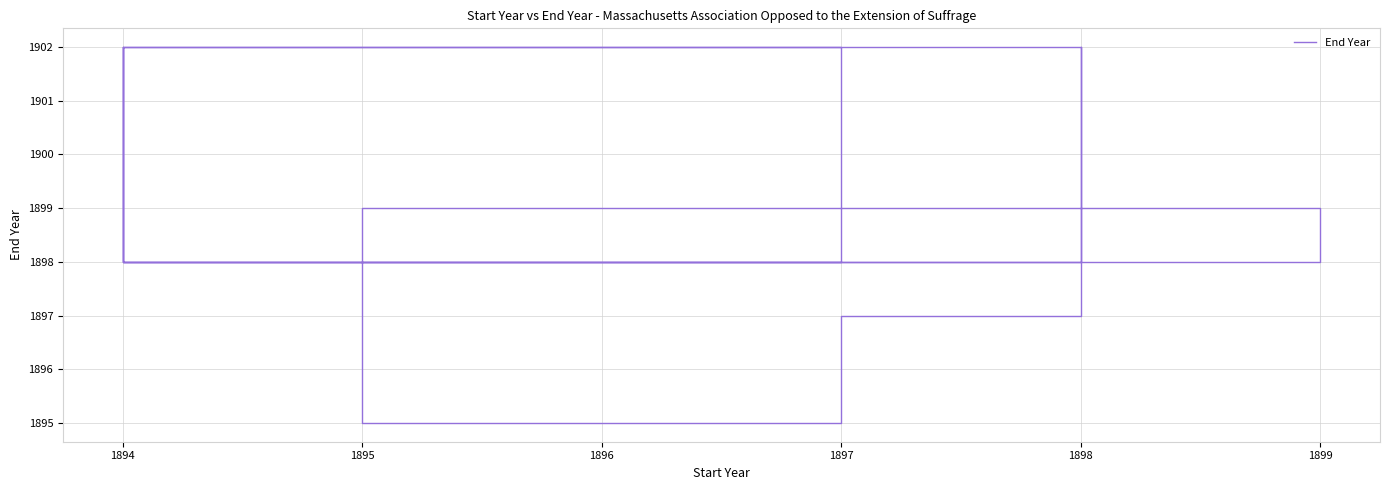

The chart shows a value of 1898 at 1898. True or false?

True